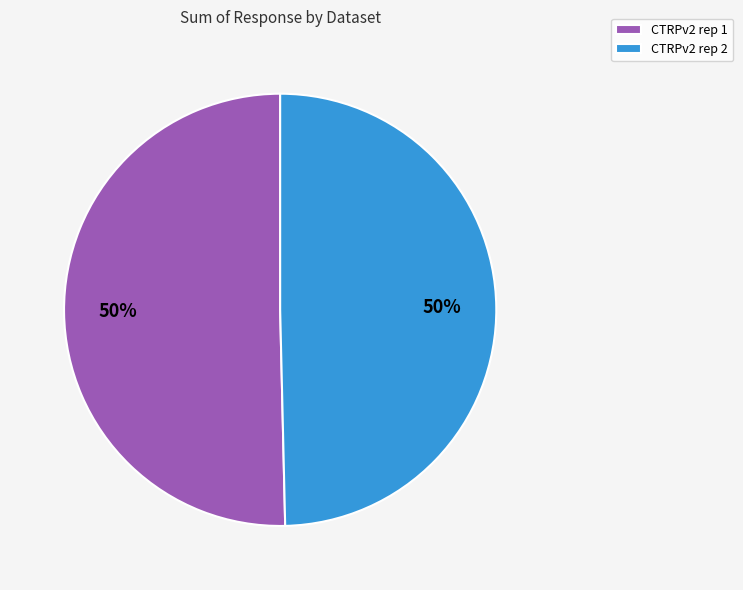

What is the ratio of the value at CTRPv2 rep 2 to the value at CTRPv2 rep 1?

1.0